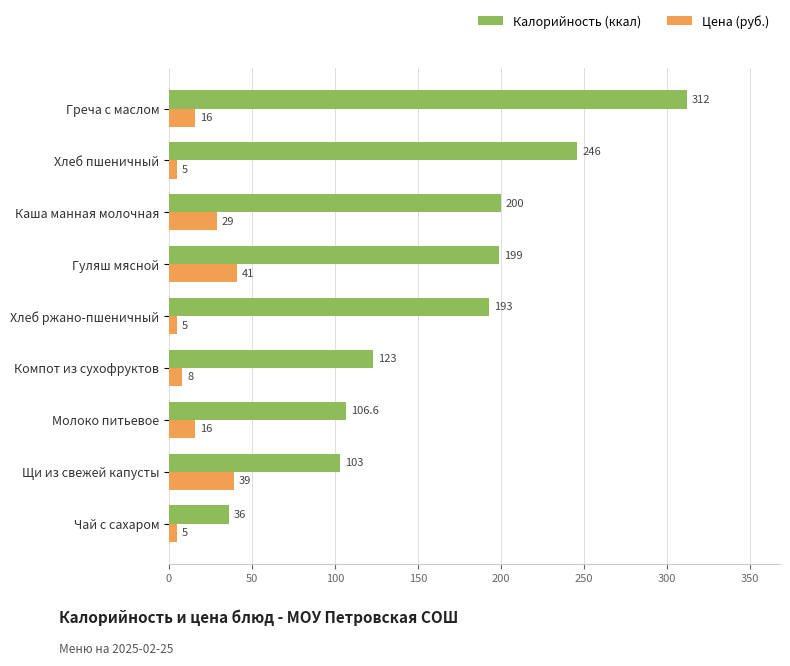

What are all the series names shown in the legend?

Калорийность (ккал), Цена (руб.)